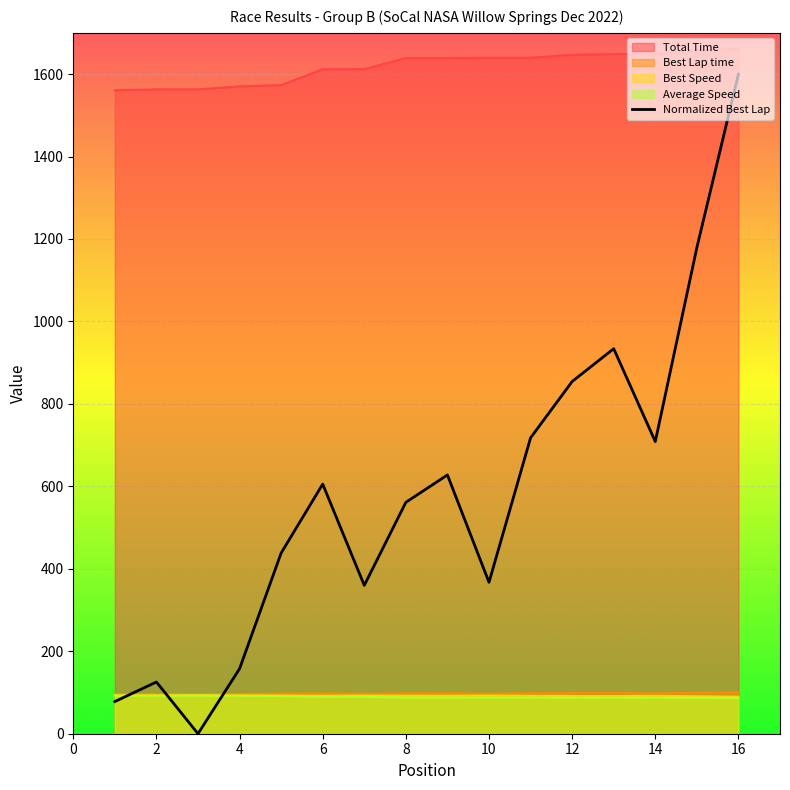

What is the difference between the highest and lowest values at 12?

1559.3